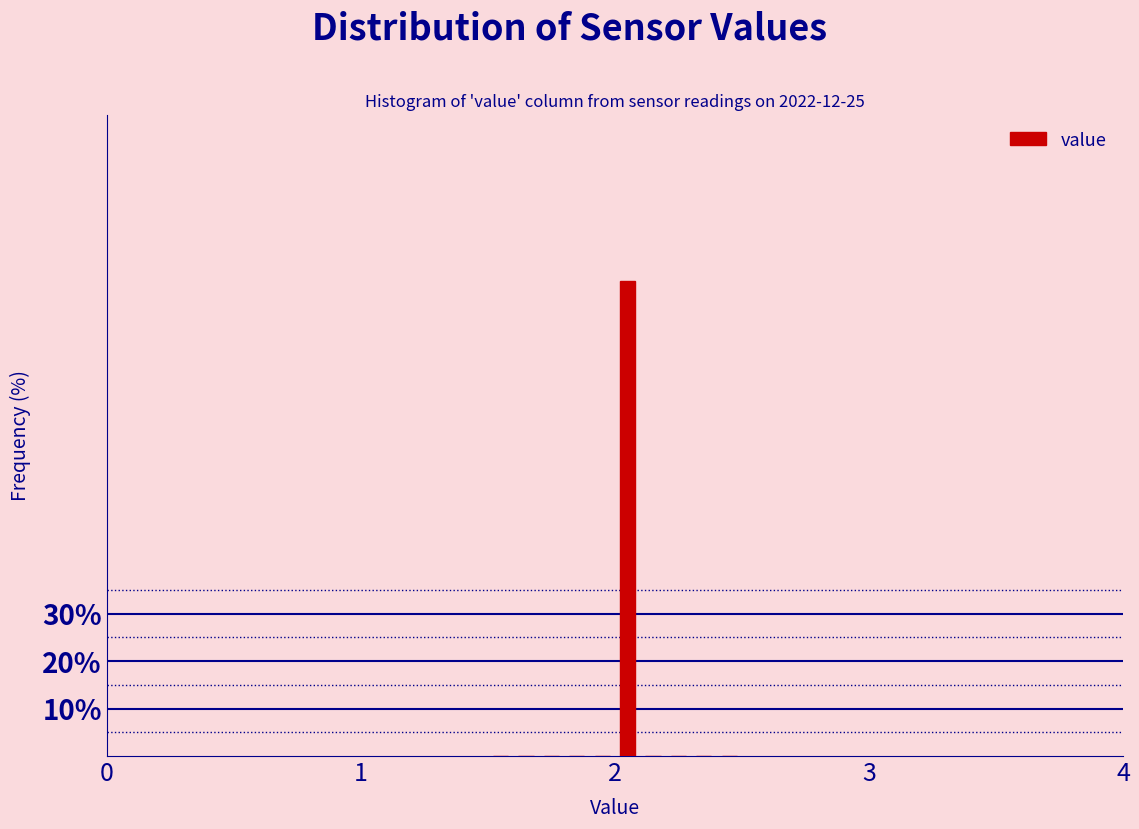

Read against the x-axis, roughly where is the centre of the tallest bar?

2.1